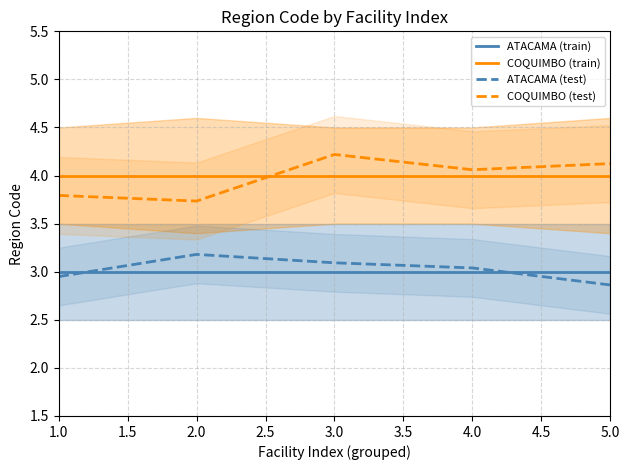

True or false: COQUIMBO (train) and ATACAMA (test) cross at least once.

False